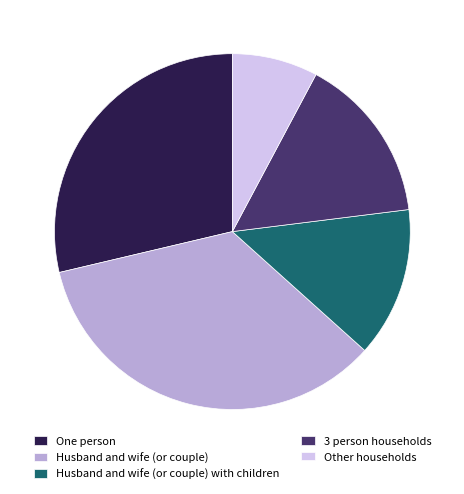

Count the number of slices in the pie.

5